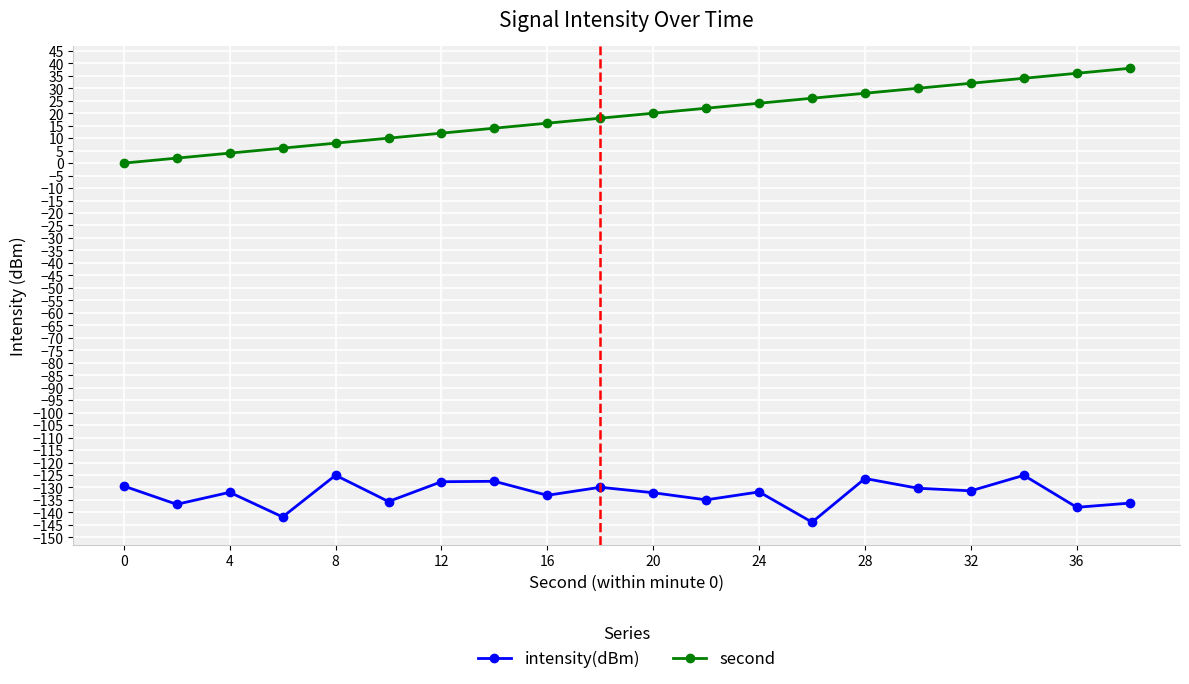

True or false: intensity(dBm) and second intersect in this chart.

False